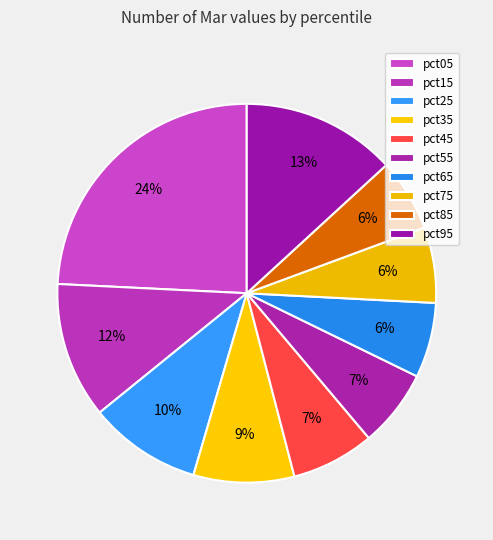

How many slices are in this pie chart?

10